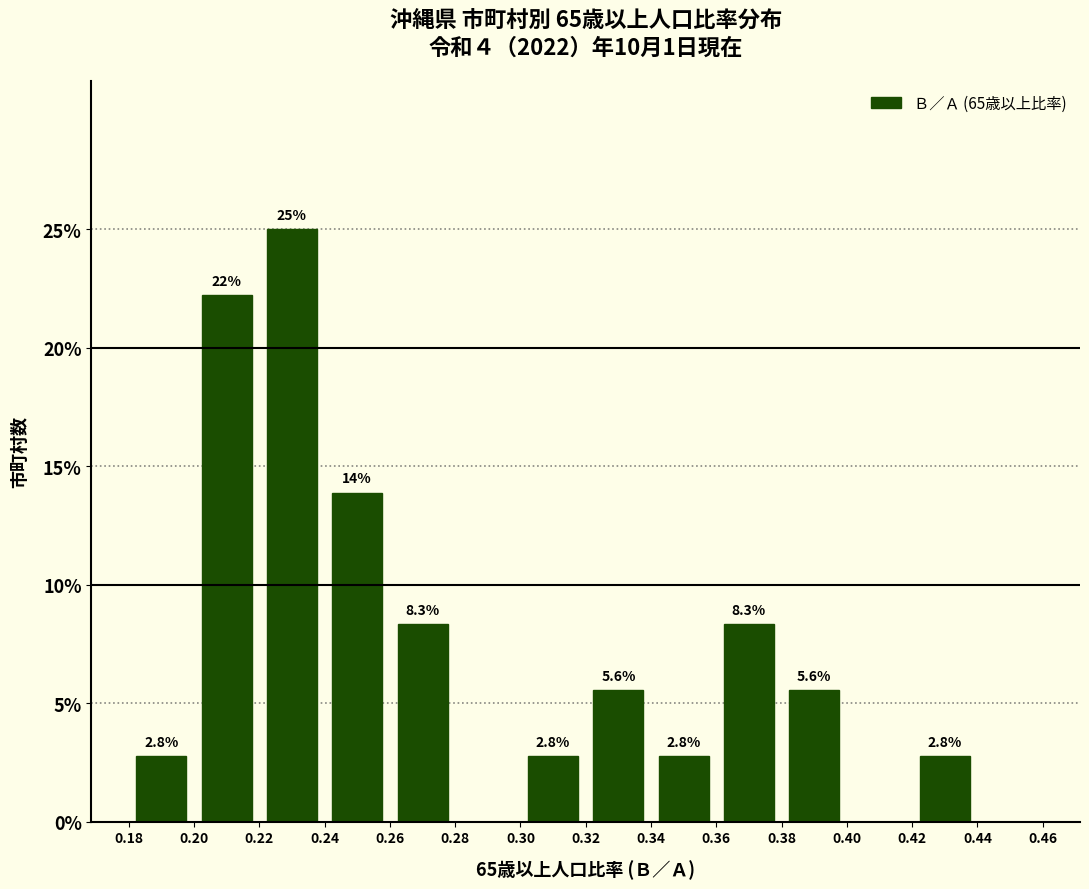

Which range on the x-axis has the tallest bar?

0.22 to 0.24